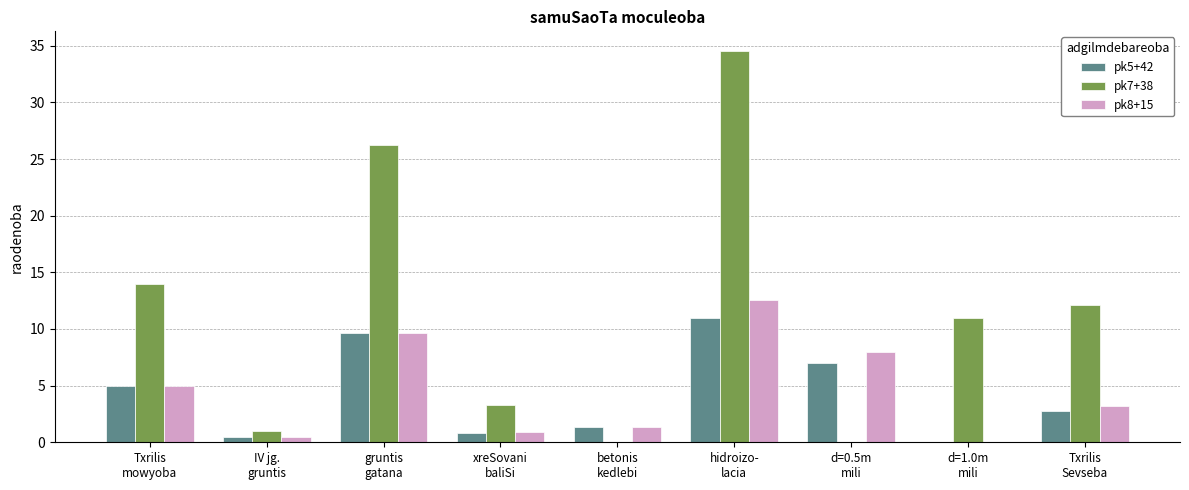

Which series has the largest total across all categories?

pk7+38